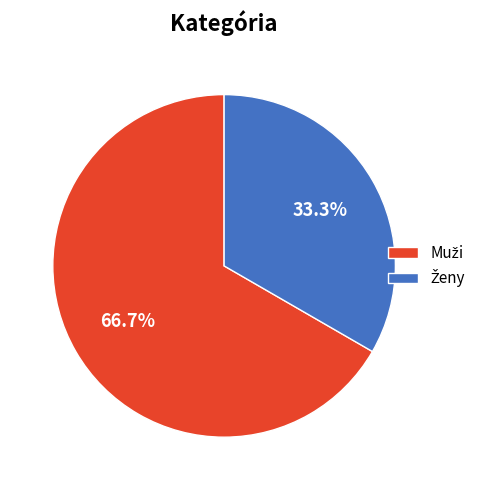

Count the number of slices in the pie.

2